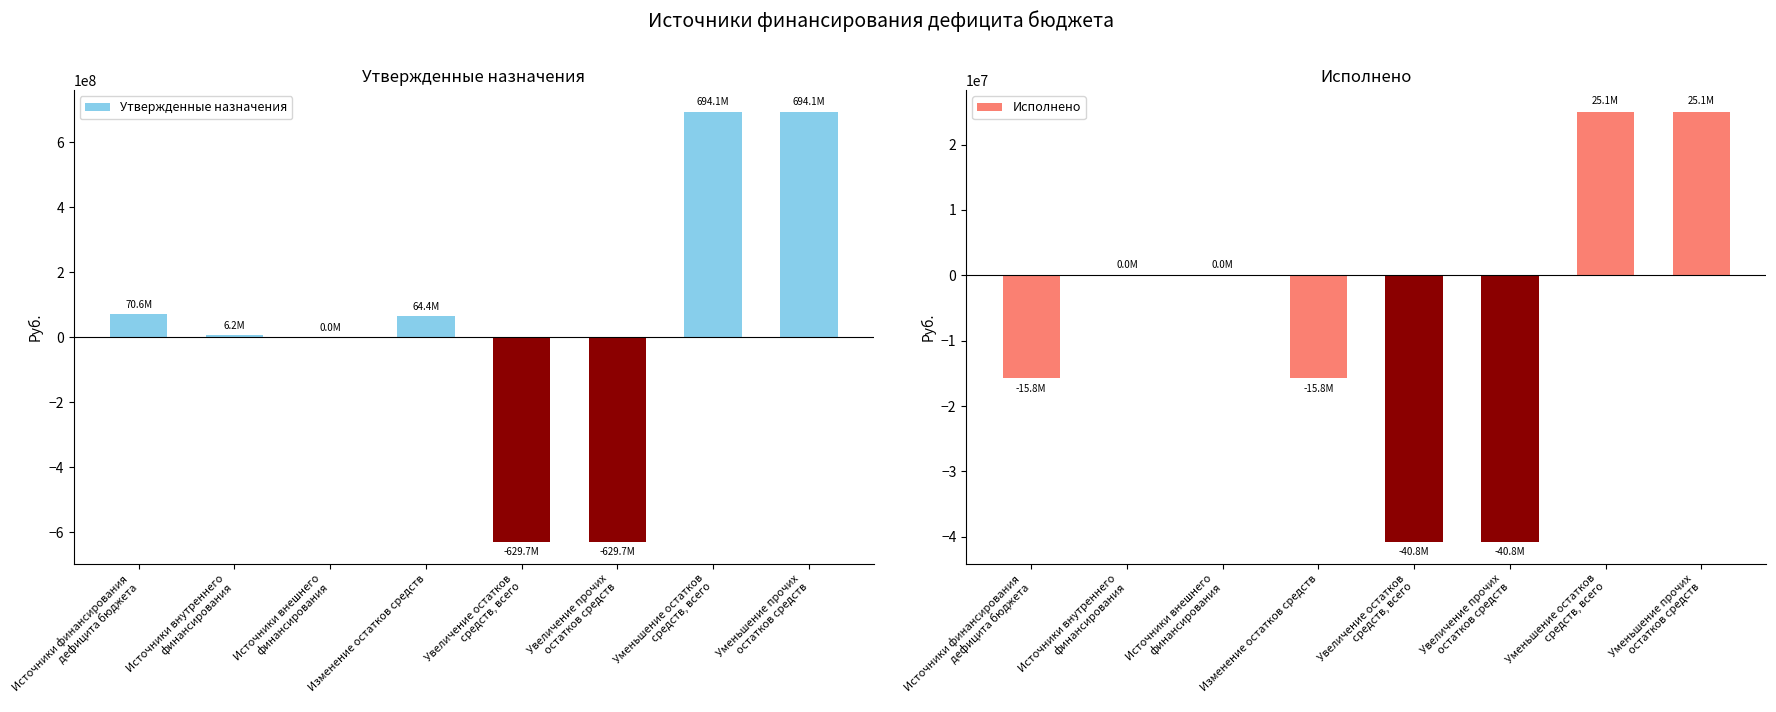

Which series has the largest total across all categories?

Утвержденные назначения